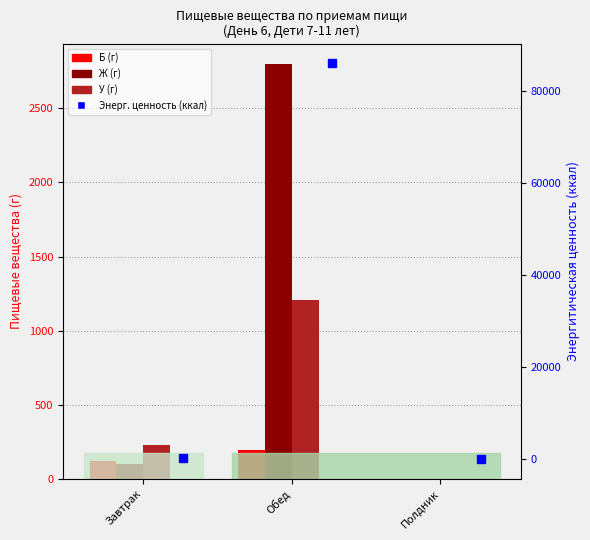

What is the difference between the maximum and minimum values in the Ж (г) series?

2796